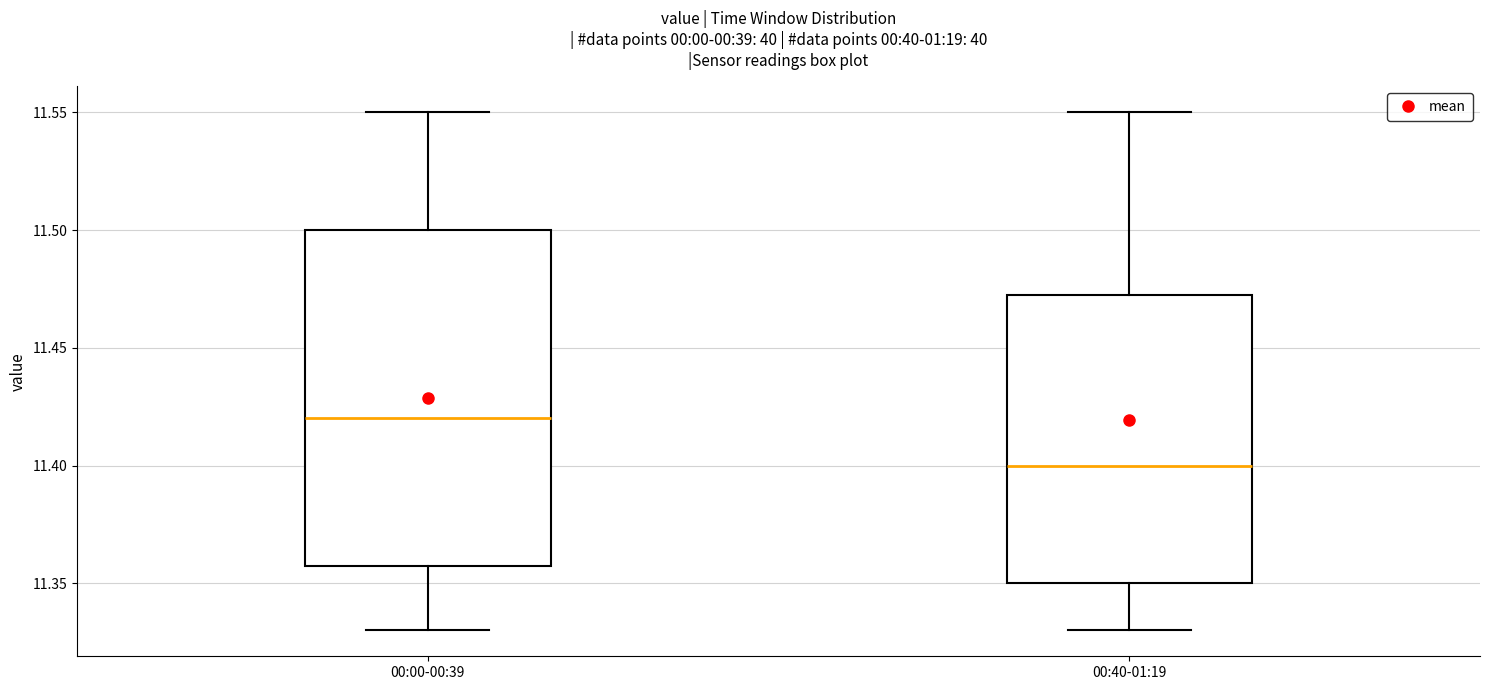

Reading left to right, transcribe this box plot: for each box, give where its median line is, the range the box spans, and where its two whiskers end, as read against the y-axis. The values are not printed on the chart, so give them approximately, as read against the axis.

00:00-00:39: median 11.420, box 11.360 to 11.500, whiskers 11.330 to 11.550
00:40-01:19: median 11.400, box 11.350 to 11.475, whiskers 11.330 to 11.550